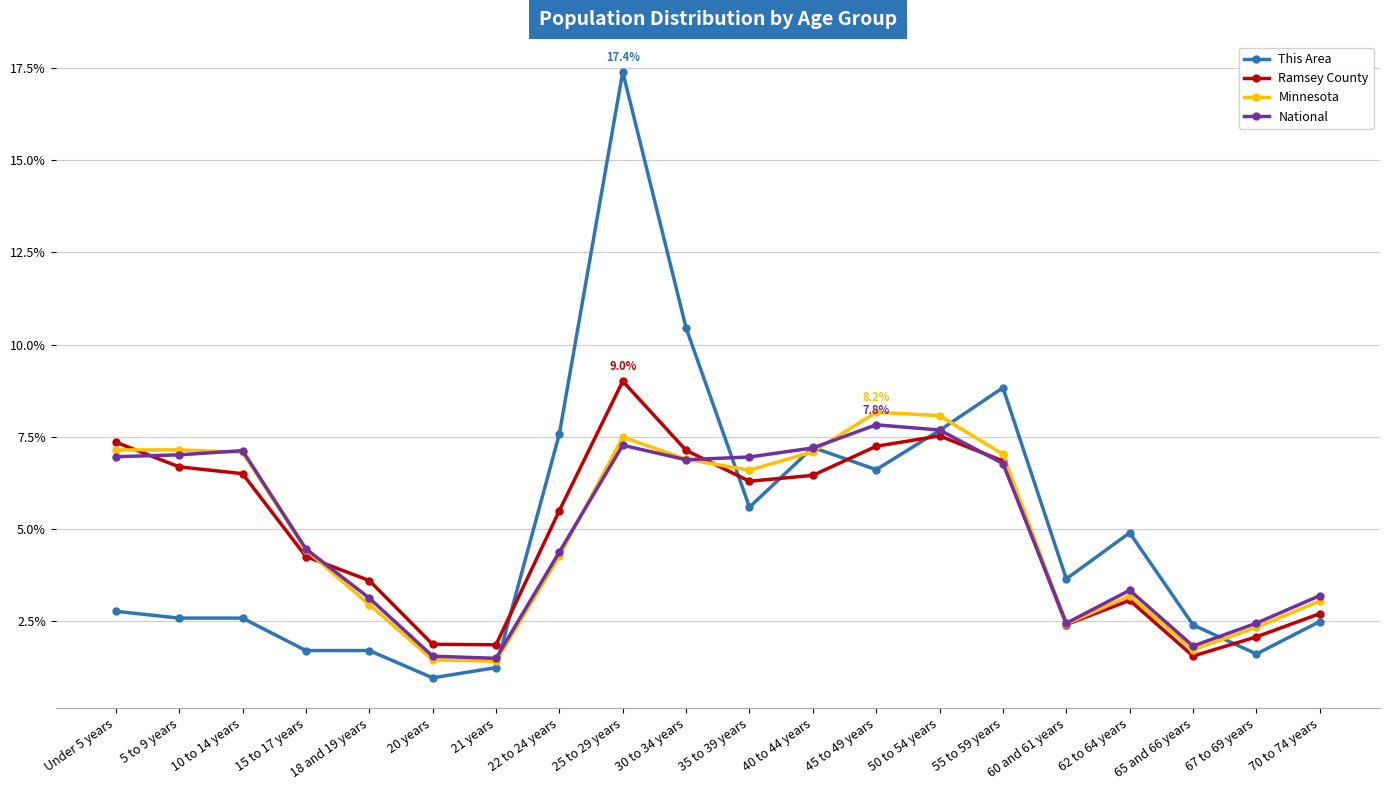

What position from the right is 30 to 34 years?

11